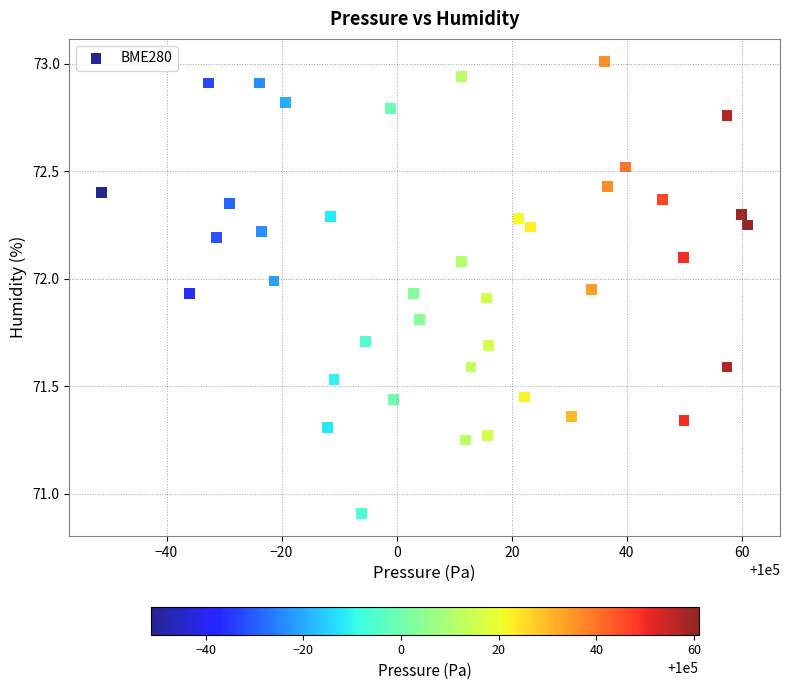

What Y value in the scatter plot is closest to 71?

70.9